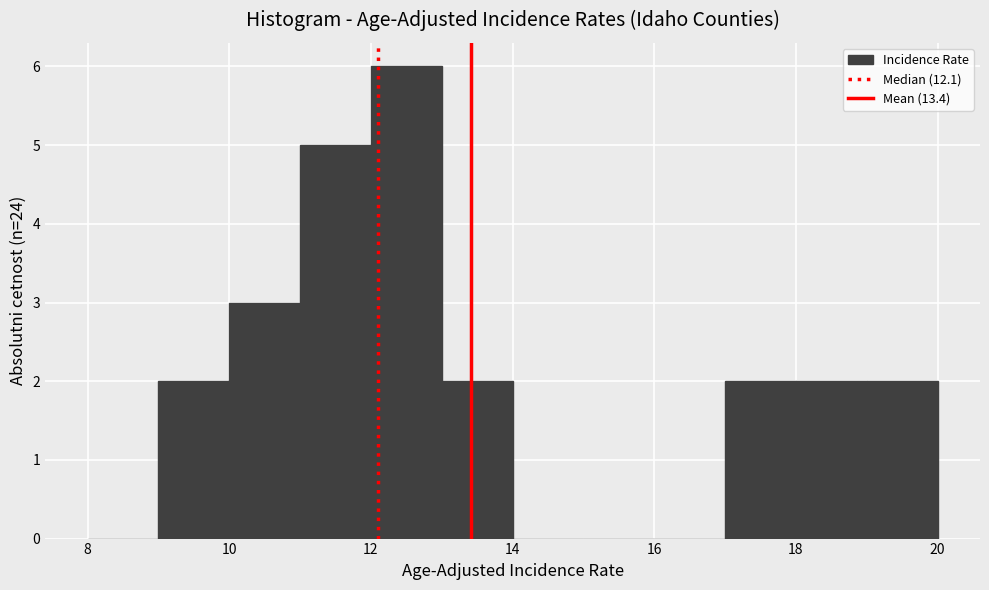

Reading left to right, transcribe this chart: for each bar, give the range it covers on the x-axis and its height. The values are not printed on the chart, so give them approximately, as read against the axis.

8 to 9: 0
9 to 10: 2
10 to 11: 3
11 to 12: 5
12 to 13: 6
13 to 14: 2
14 to 15: 0
15 to 16: 0
16 to 17: 0
17 to 18: 2
18 to 19: 2
19 to 20: 2